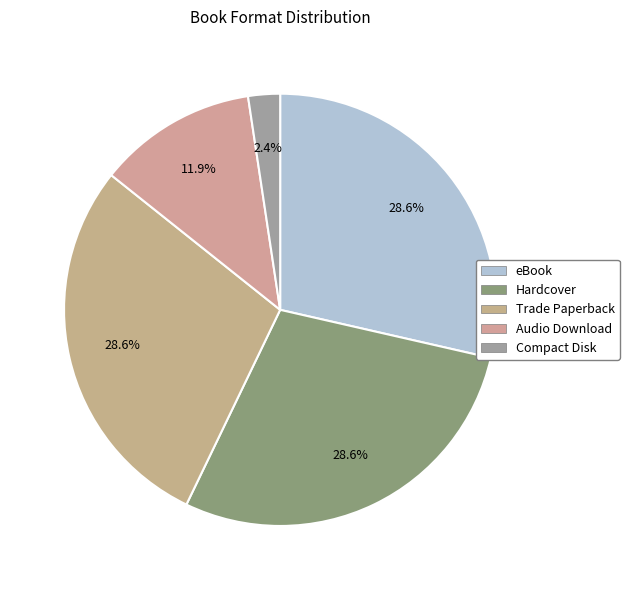

Does any single category account for the majority?

No